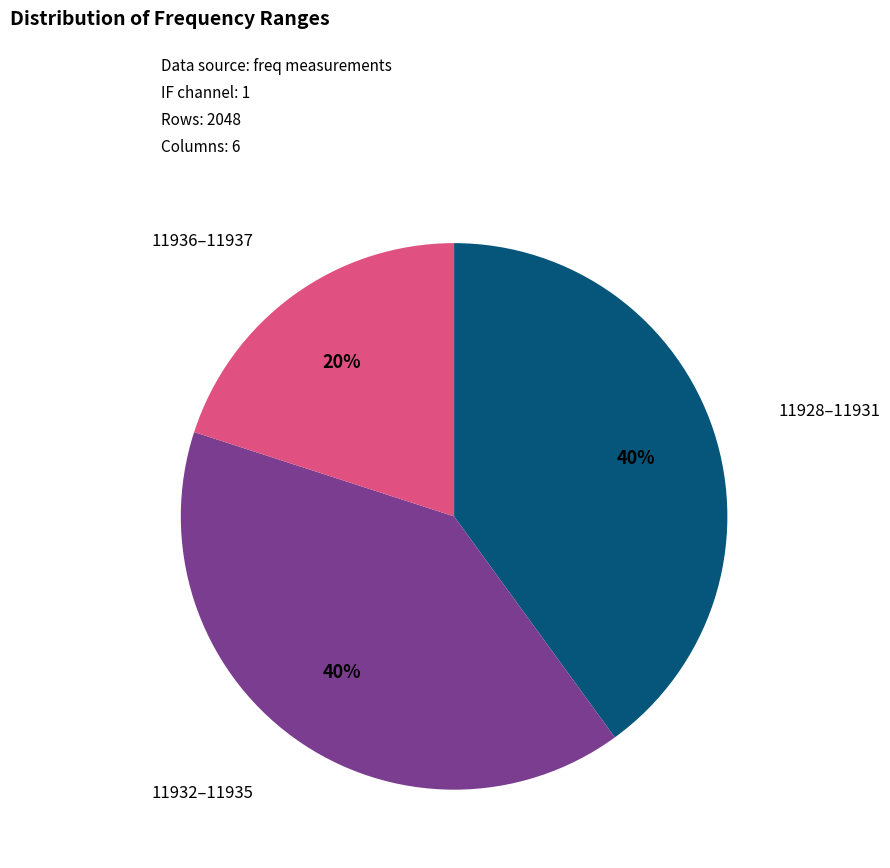

Does any single category account for the majority?

No